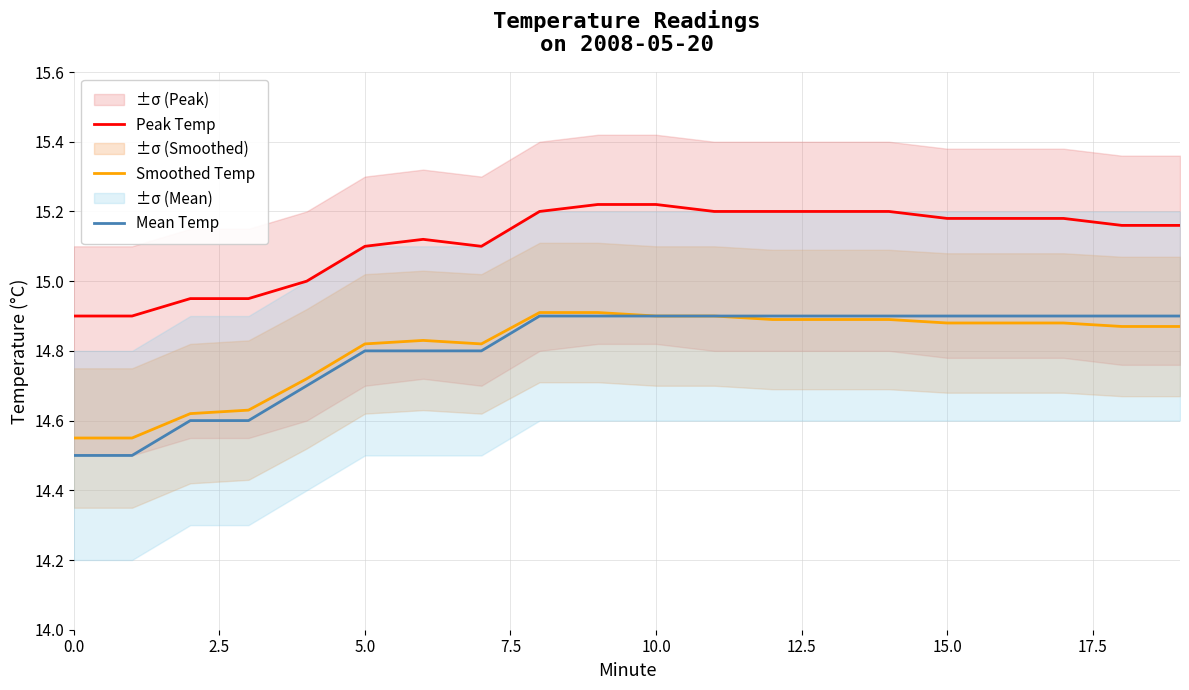

True or false: Peak Temp and Smoothed Temp cross at least once.

False